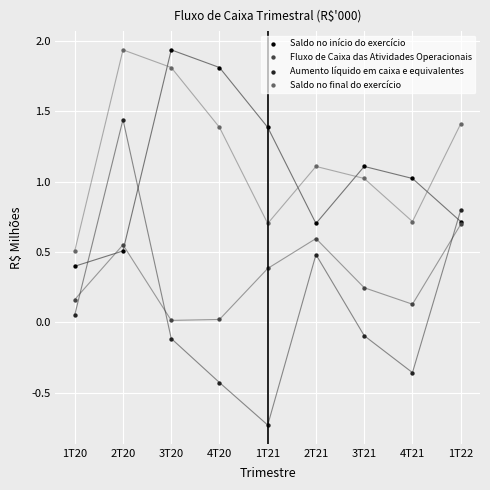

What are all the series names shown in the legend?

Saldo no início do exercício, Fluxo de Caixa das Atividades Operacionais, Aumento líquido em caixa e equivalentes, Saldo no final do exercício